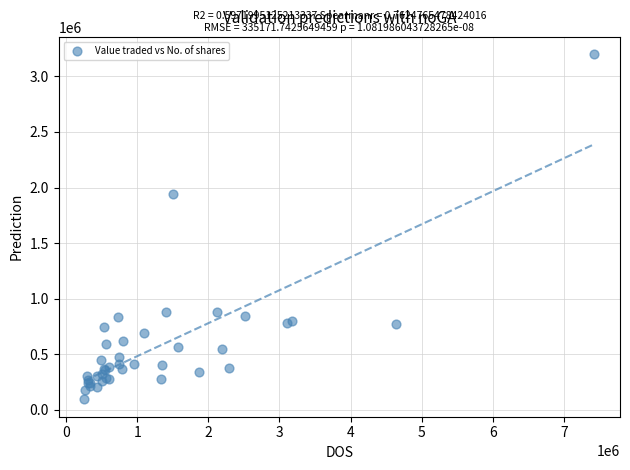

What Y value in the scatter plot is closest to 1646939?

1943405